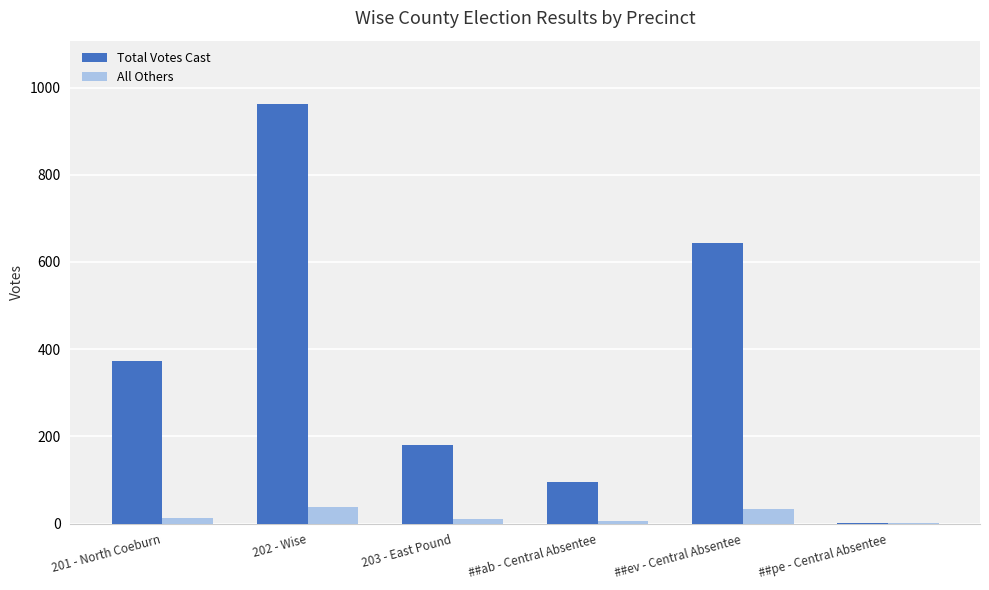

Where is Total Votes Cast nearest to the value 482?

201 - North Coeburn